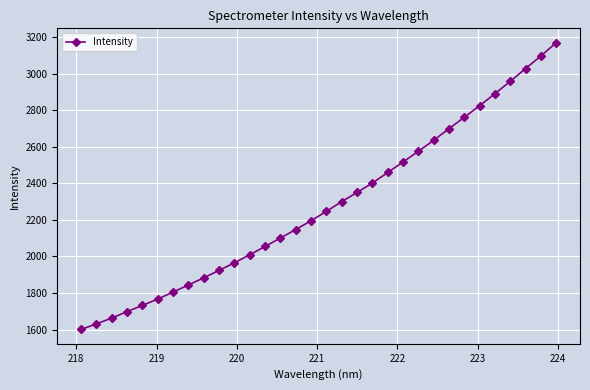

What is the difference between the maximum and minimum values?

1568.7